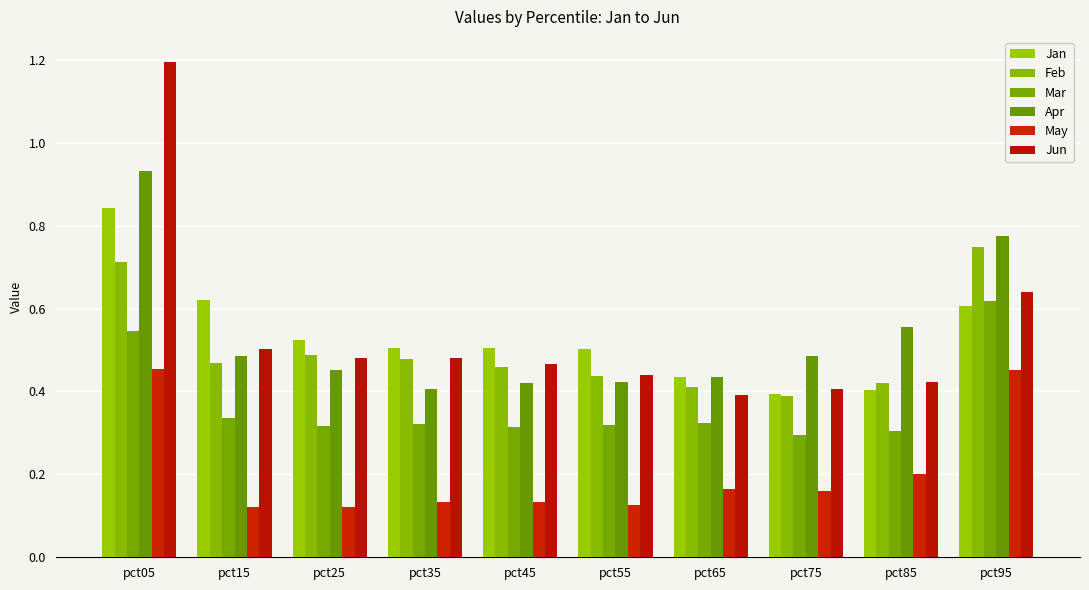

Does the chart contain any negative values?

No